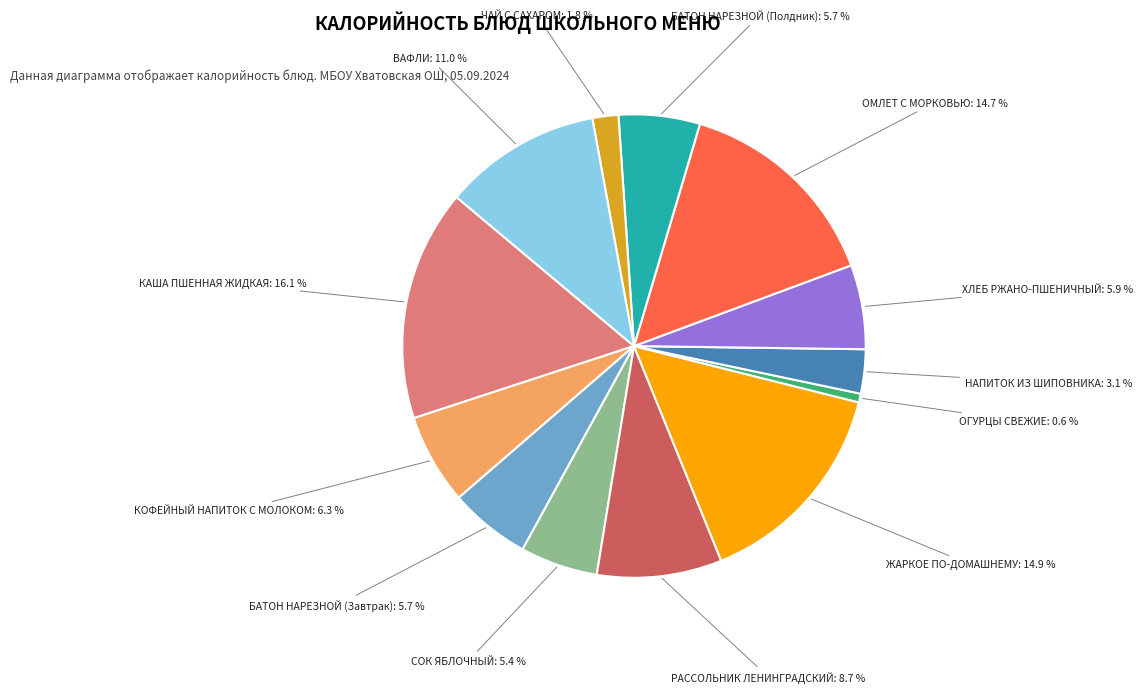

How many slices are in this pie chart?

13